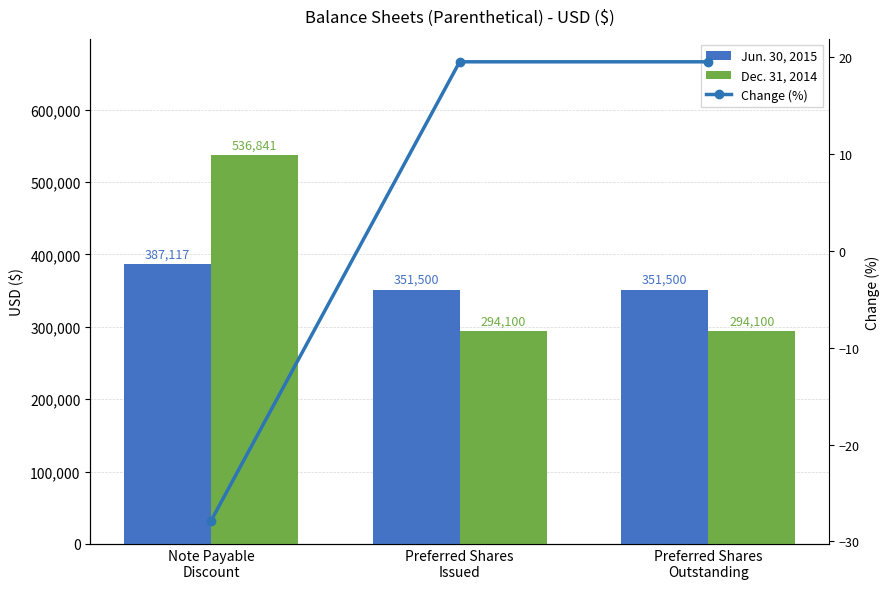

What is the maximum value shown in the chart?

536841.0